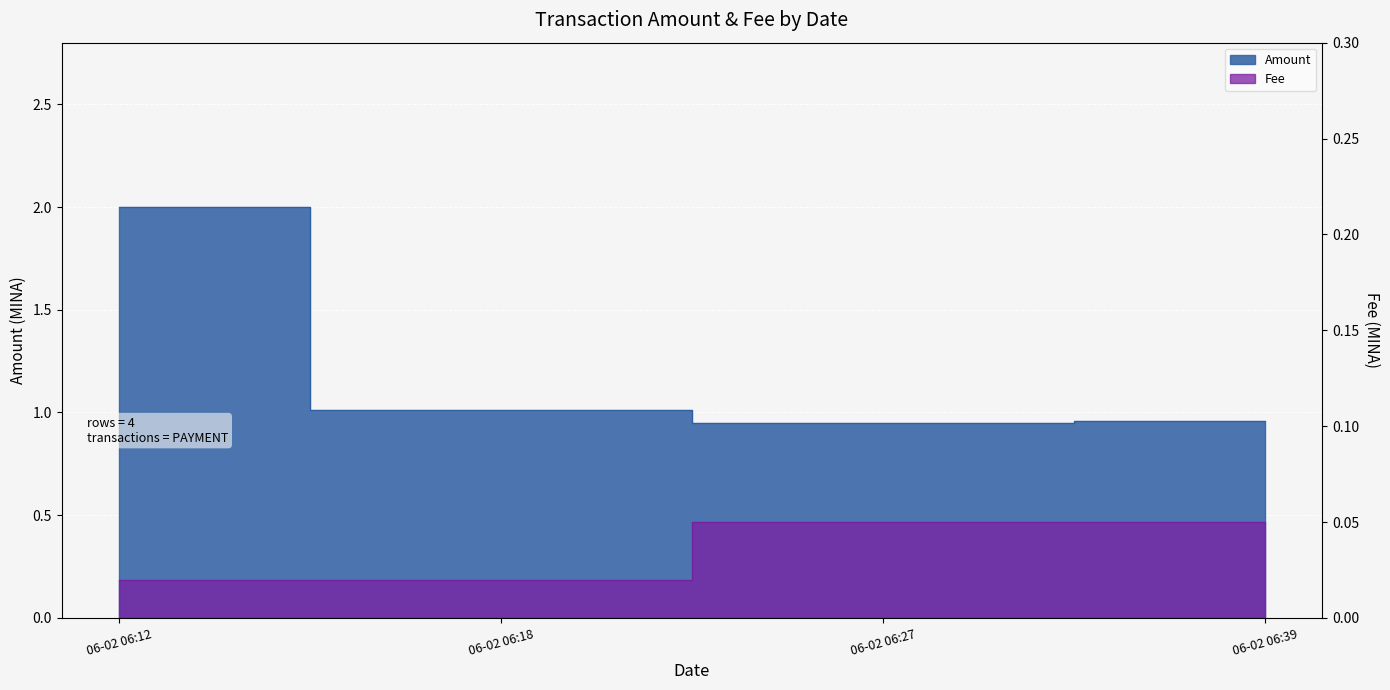

What is the sum of the Amount values at 06-02 06:12 and 06-02 06:18?

3.0